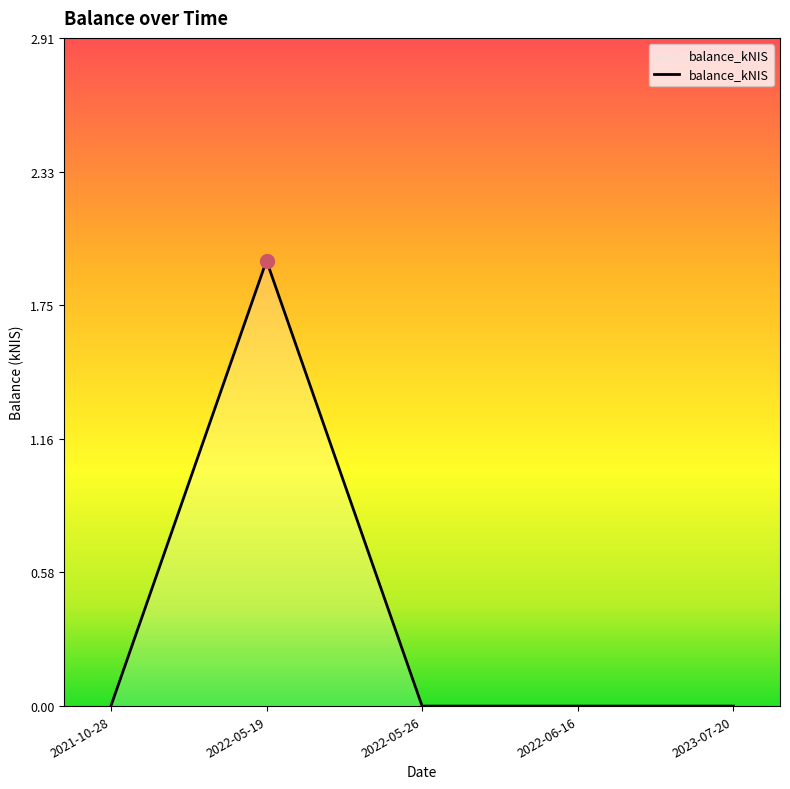

What position from the left is 2022-06-16?

4